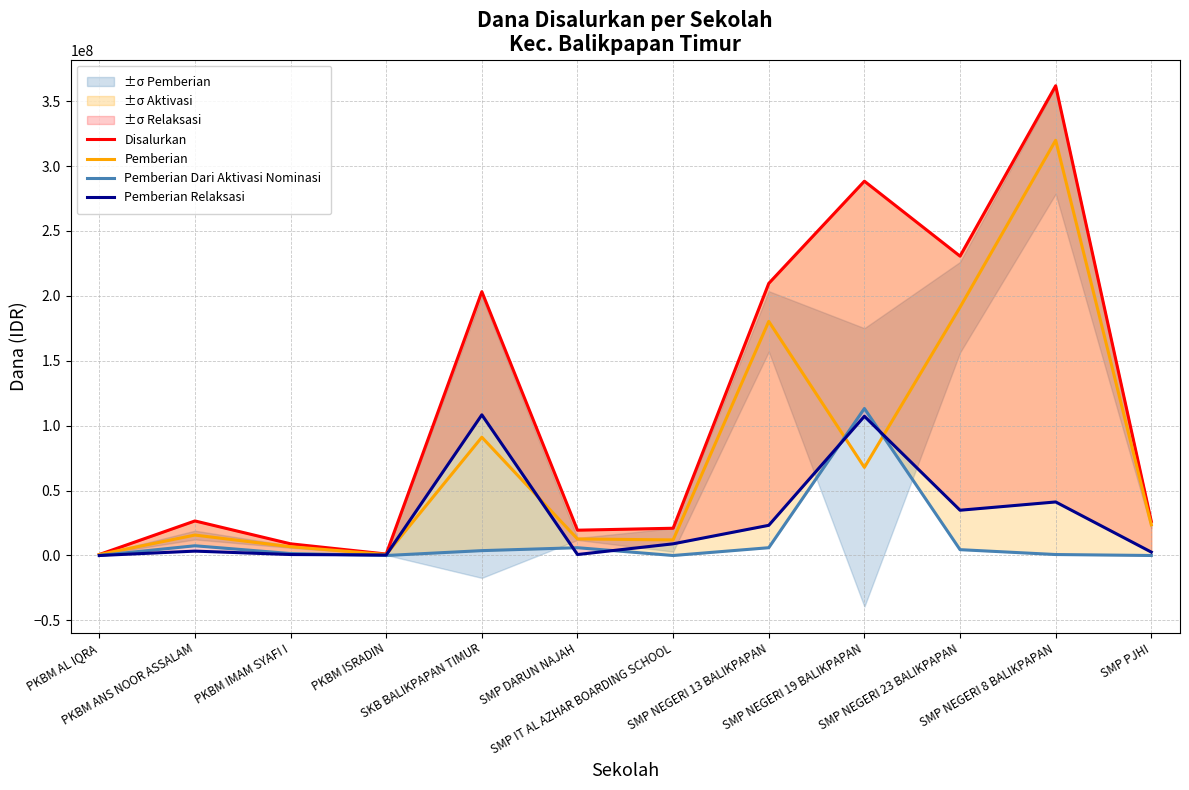

How many categories are shown in the chart?

12